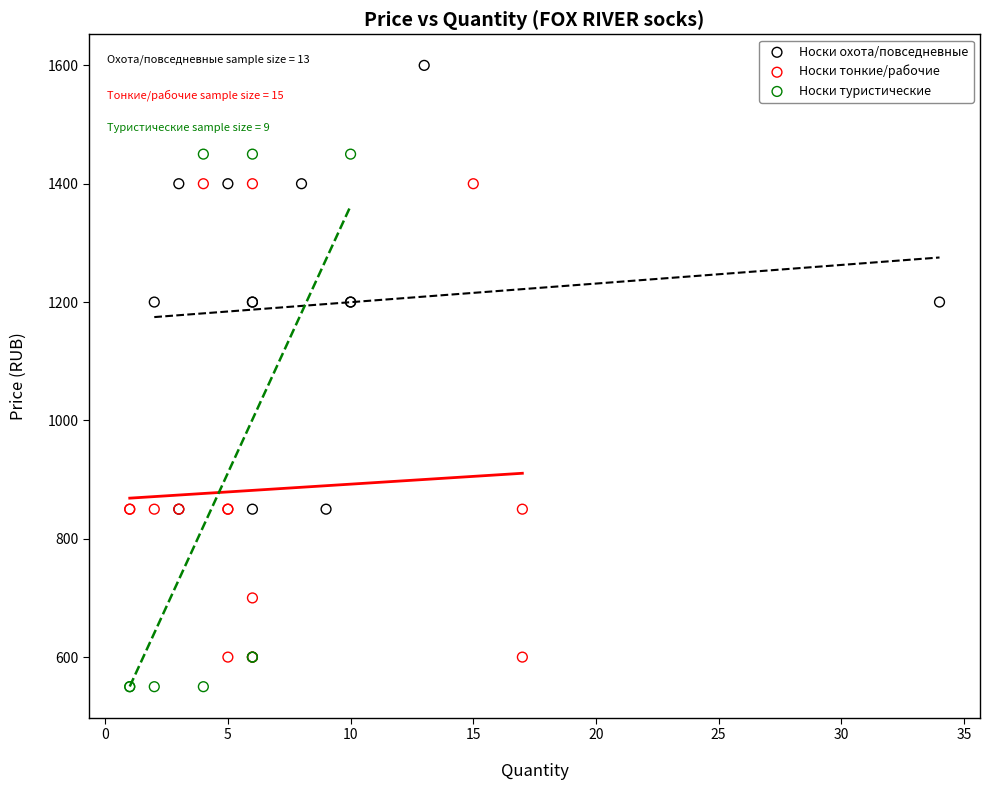

Which series has the largest Y range (max minus min)?

Носки туристические